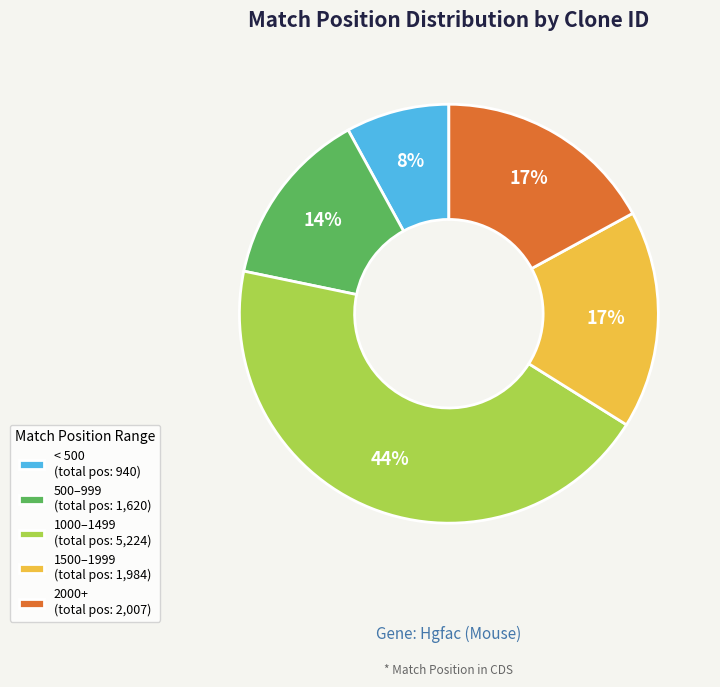

To the nearest percent, what is the combined percentage of 500–999 (total pos: 1,620) and 2000+ (total pos: 2,007)?

31%